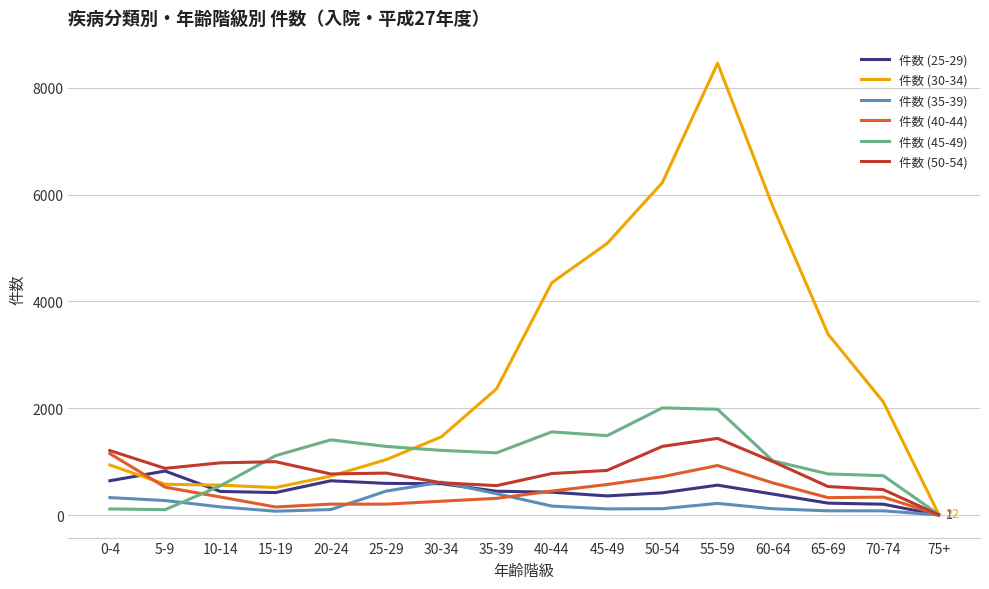

In 件数 (45-49), how many points are higher than both neighbors (excluding endpoints)?

3